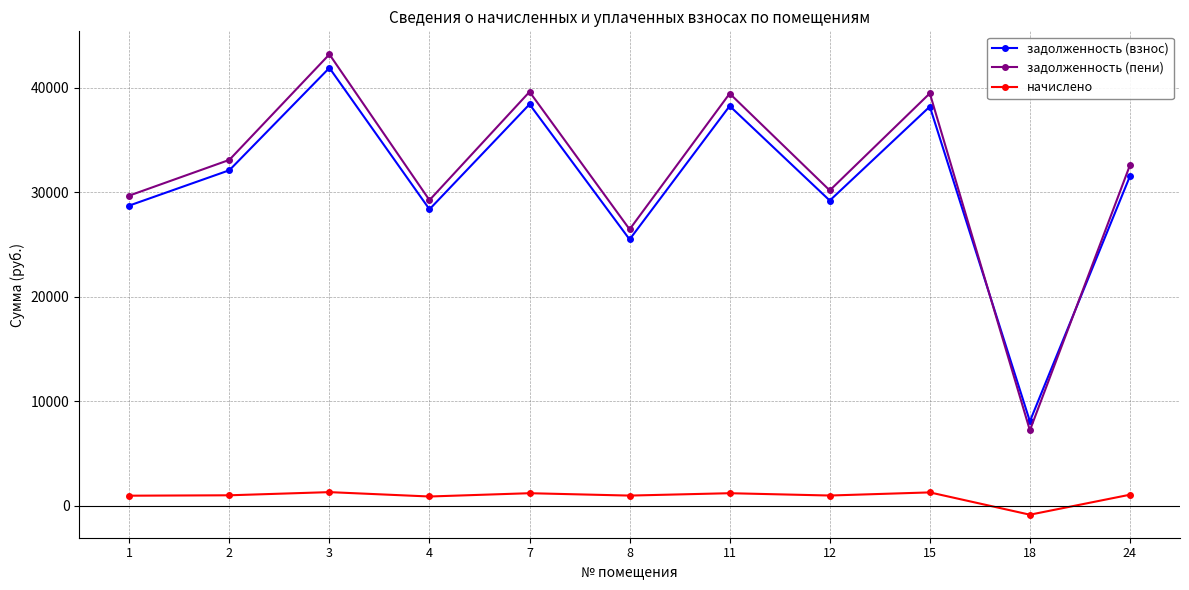

How many lines are shown in the chart?

3